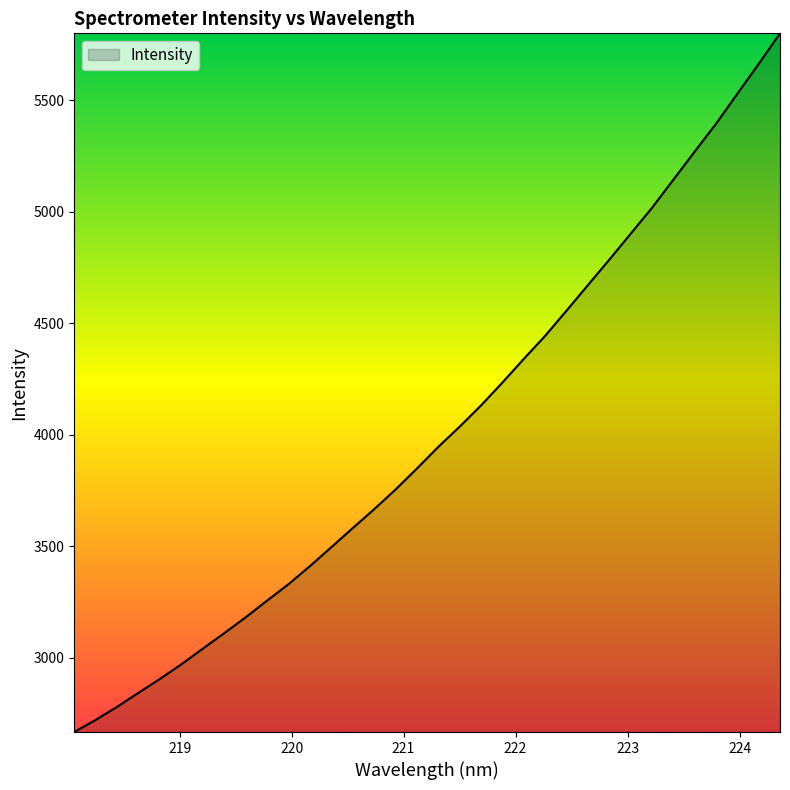

What is the maximum value shown in the chart?

5801.2